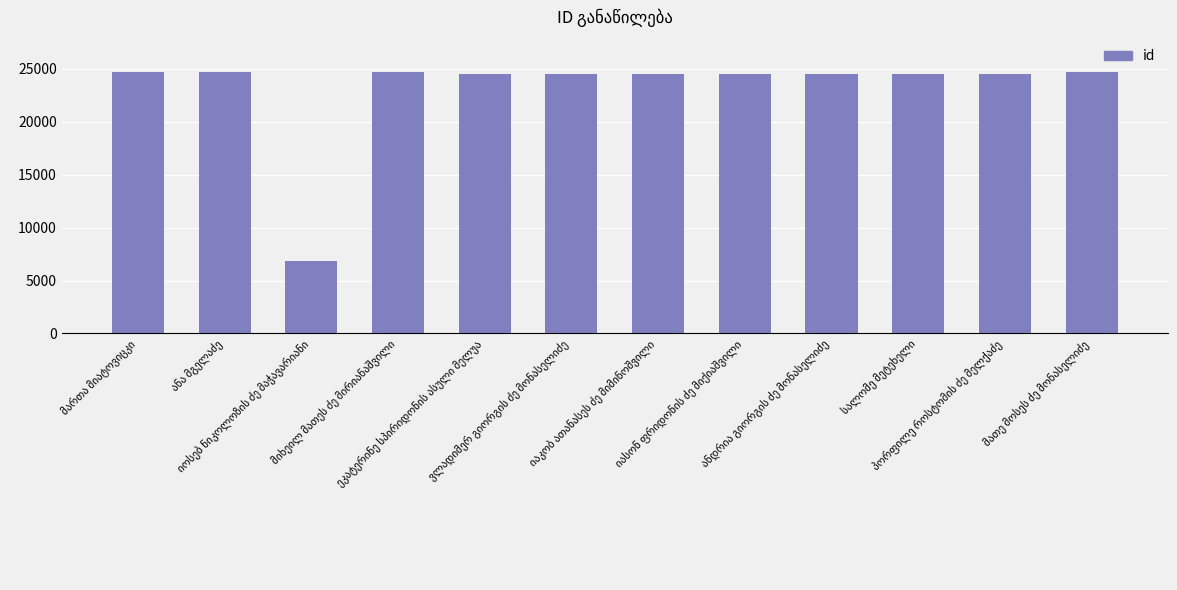

What is the greatest value displayed?

24691